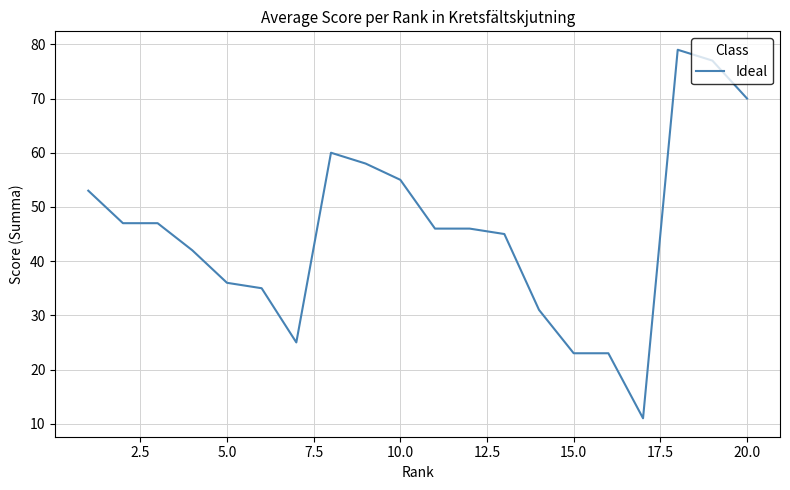

What is the greatest value displayed?

79